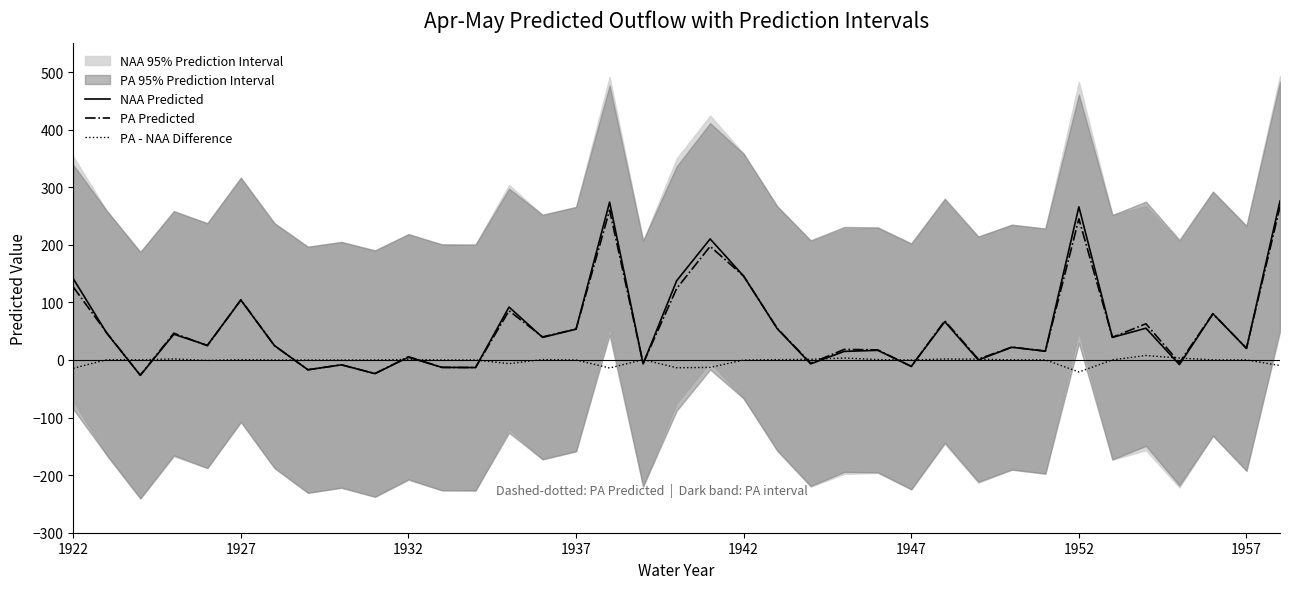

The value of NAA Predicted at 1922 is 141.2. True or false?

True